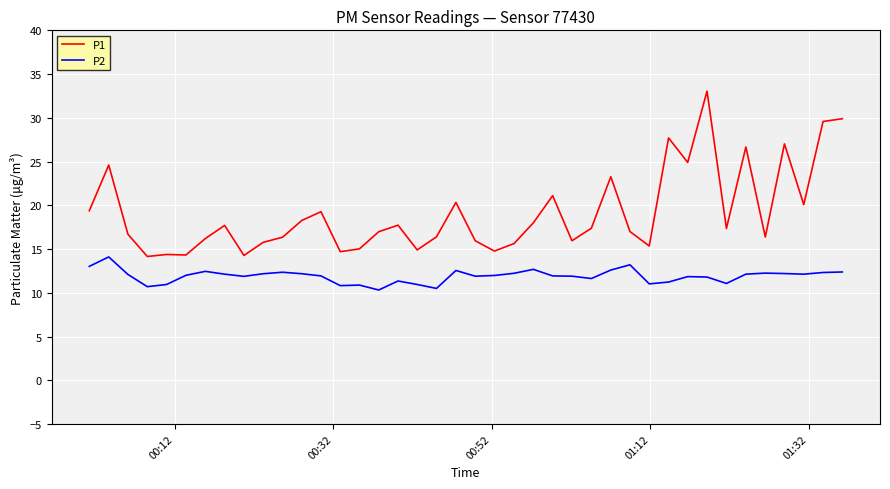

True or false: P2 and P1 intersect in this chart.

False